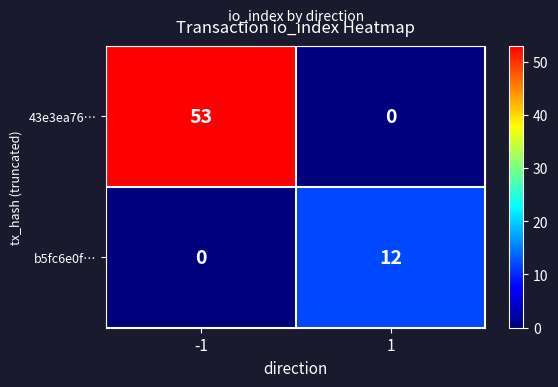

What is the highest value of the b5fc6e0f… series?

12